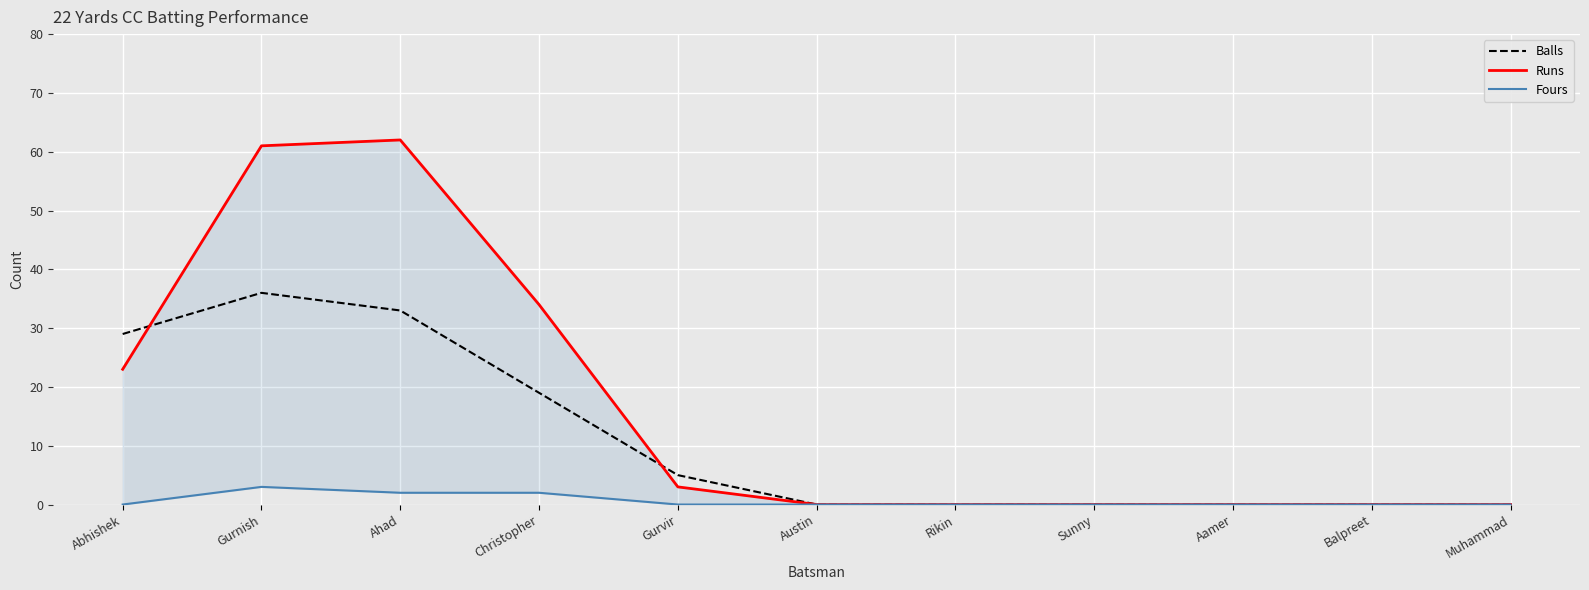

Which has a higher value, Aamer or Sunny?

Aamer